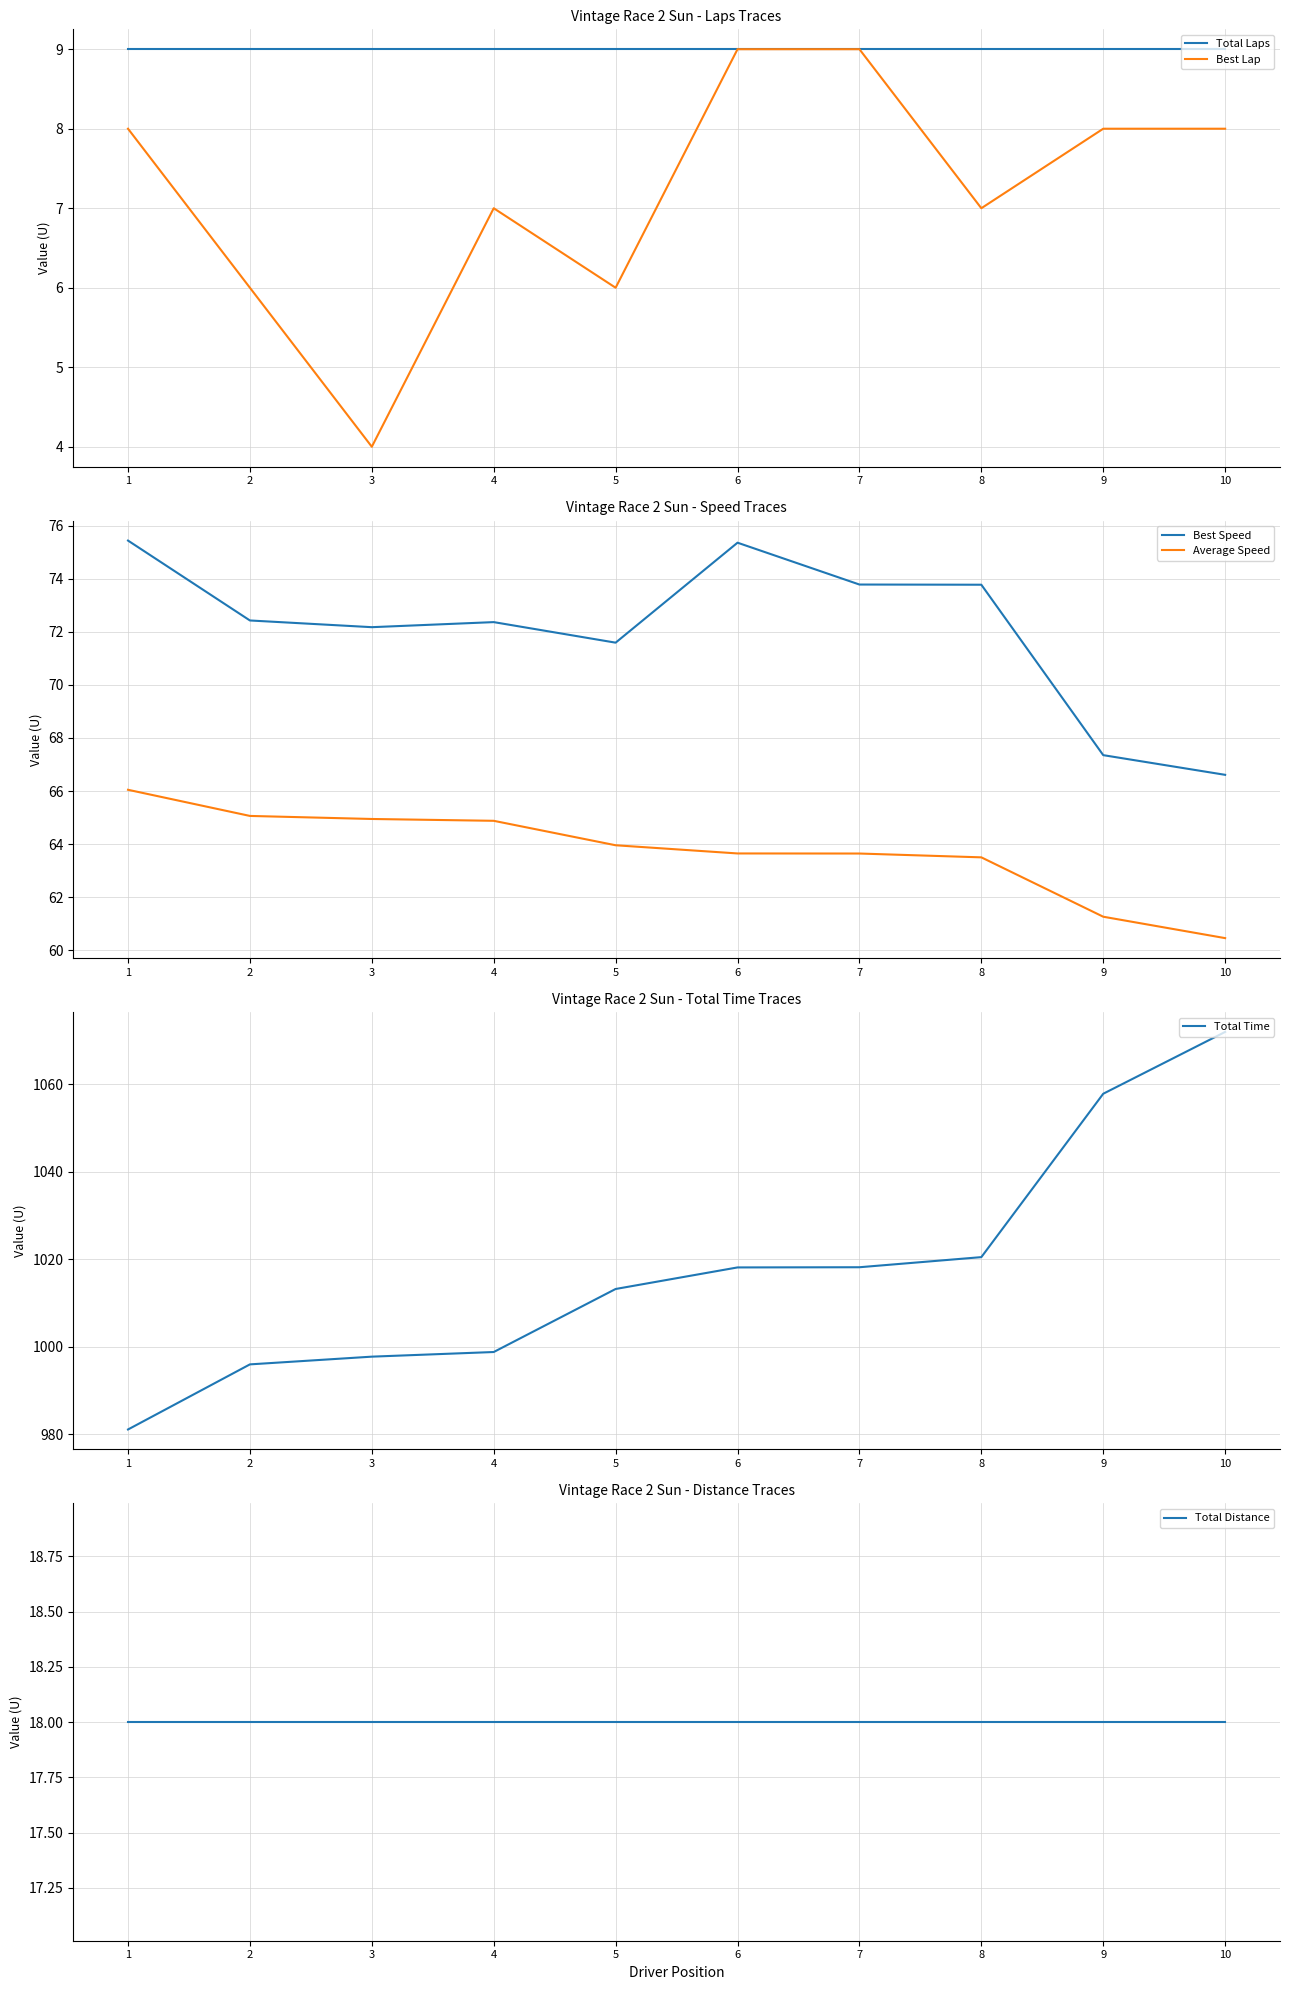

Count the number of data series in this chart.

6